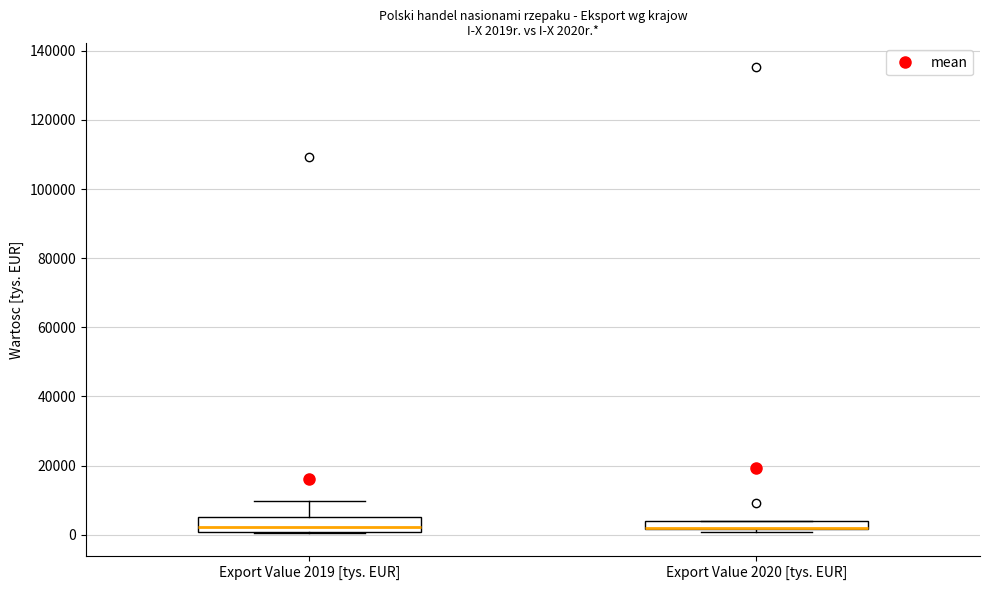

Where does the median line of the box for Export Value 2019 [tys. EUR] sit on the y-axis? The values are not printed on the chart, so give them approximately, as read against the axis.

2000